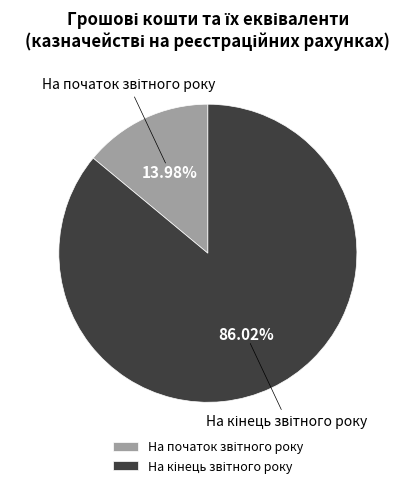

Between На початок звітного року and На кінець звітного року, which is larger?

На кінець звітного року